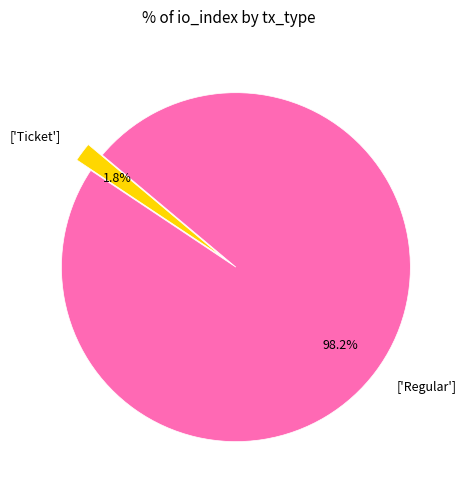

Which has a higher value, ['Ticket'] or ['Regular']?

['Regular']